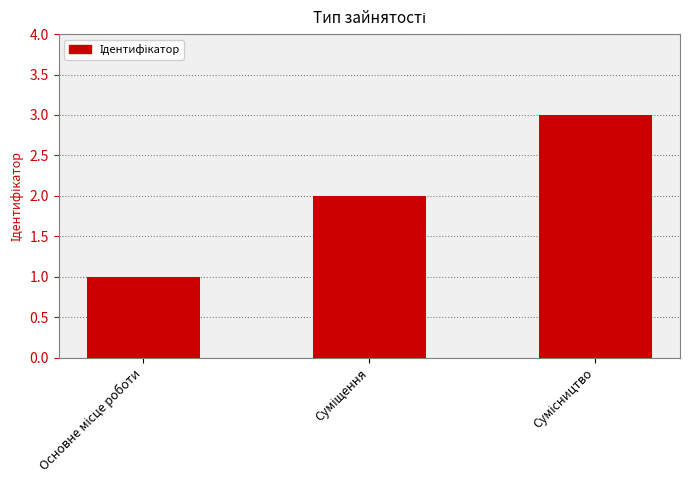

What is the greatest value displayed?

3